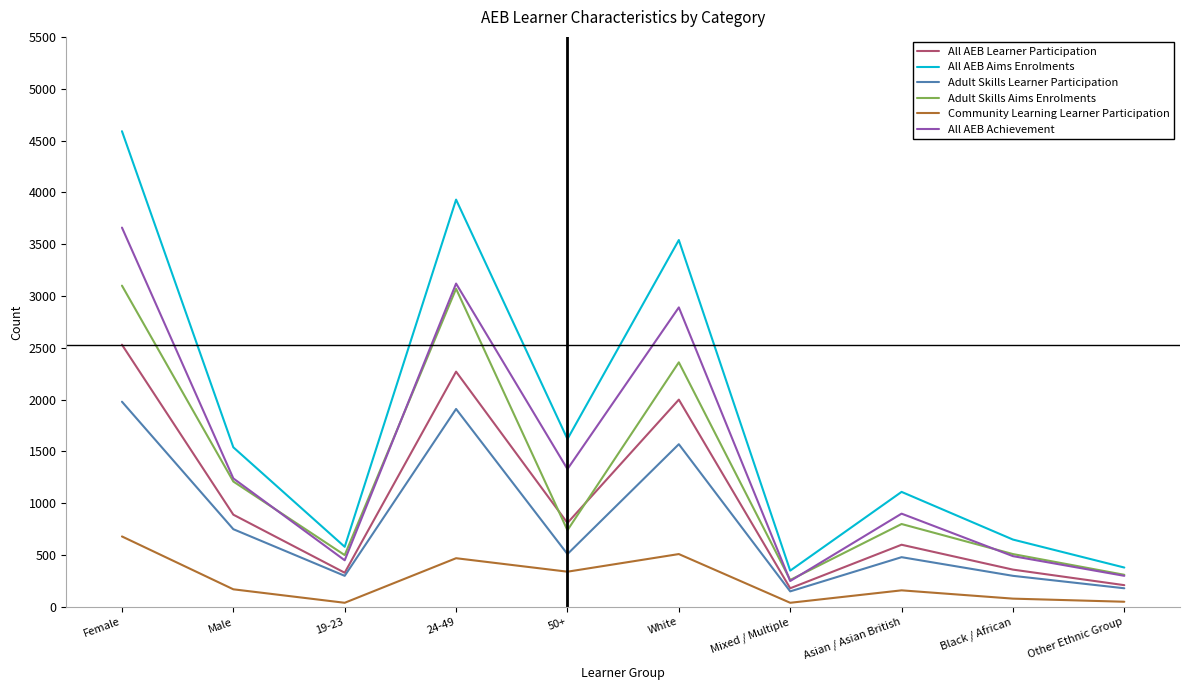

How many times do Adult Skills Aims Enrolments and All AEB Learner Participation cross each other?

2